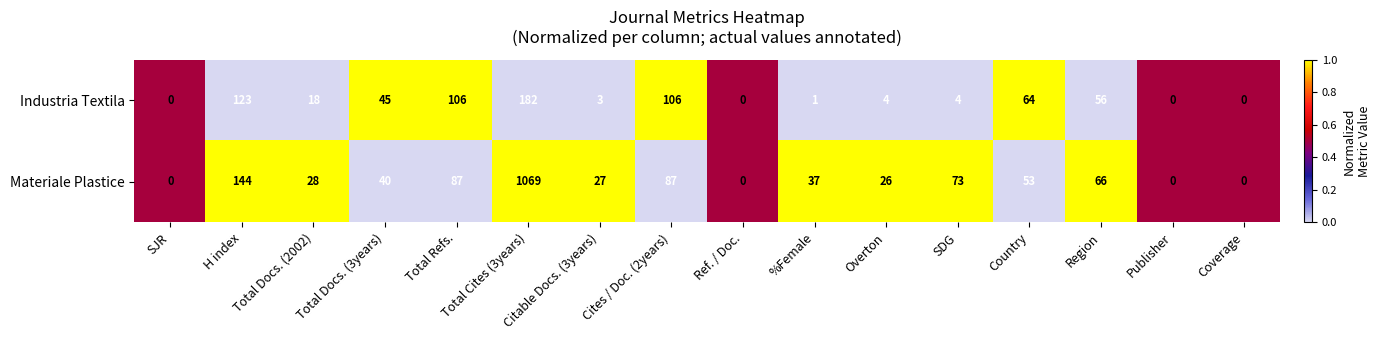

True or false: Industria Textila has a value of 81 at Region.

False